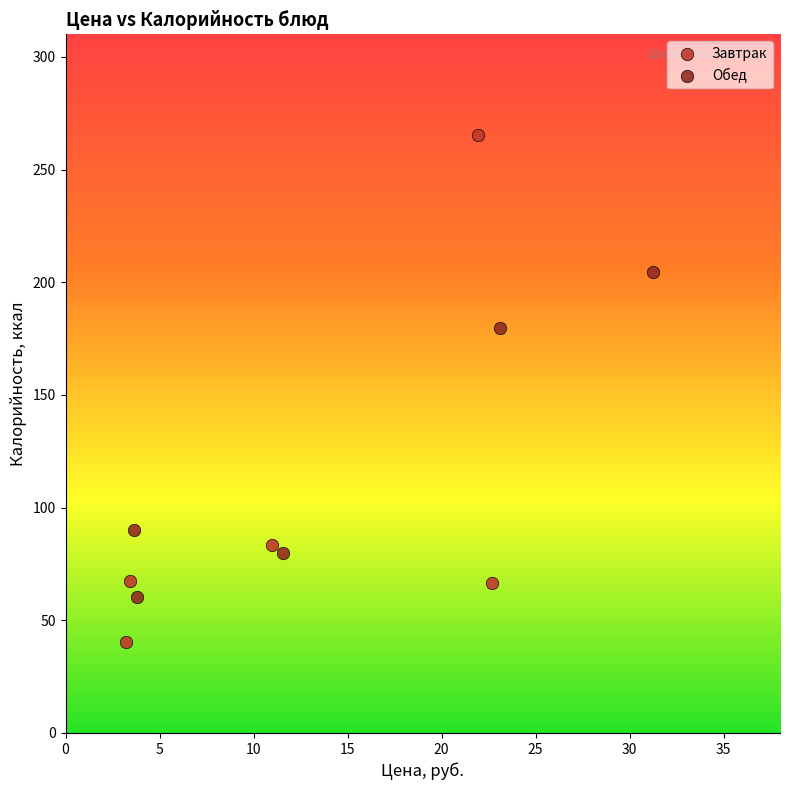

Which series has the widest spread of Y values?

Завтрак